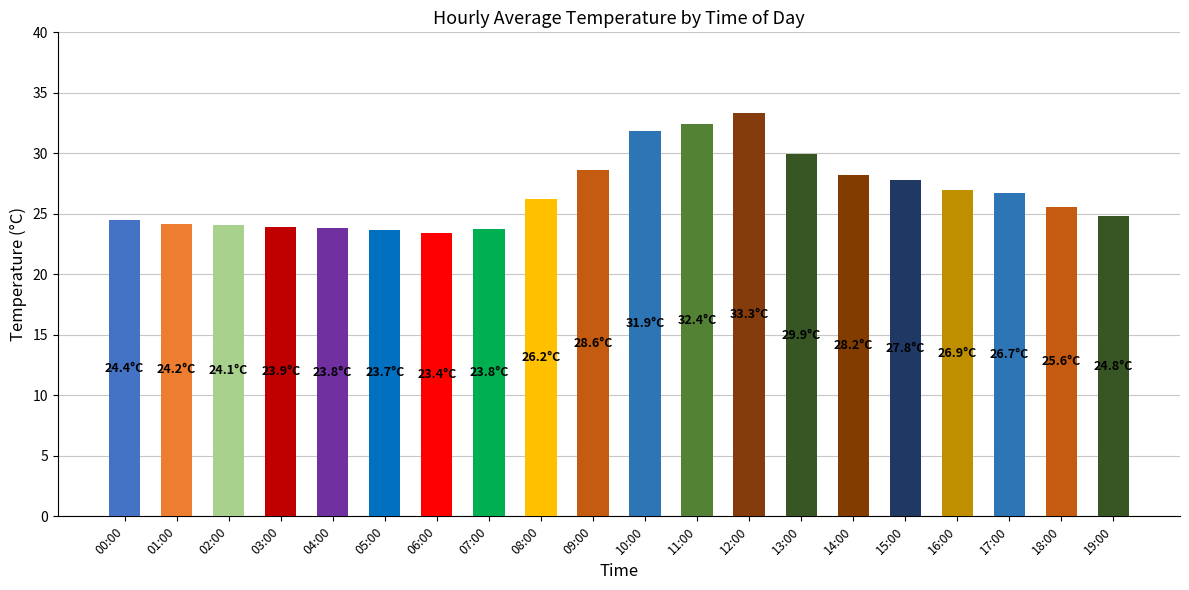

What is the average value?

26.7